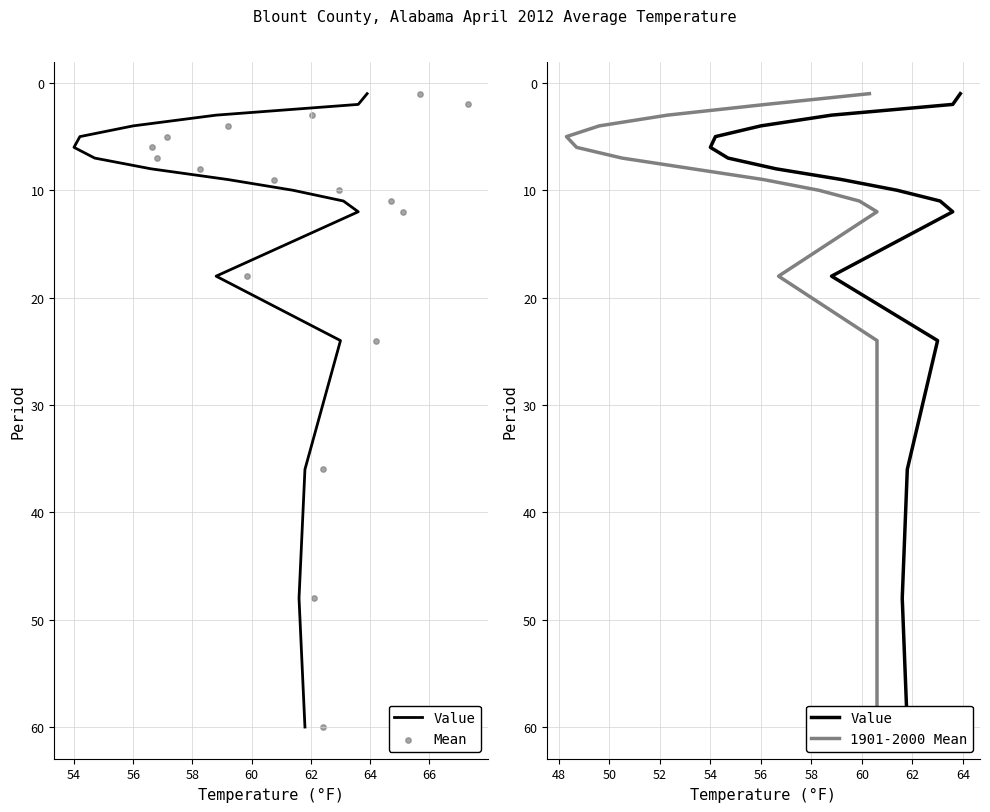

Which series has the largest total across all categories?

Value